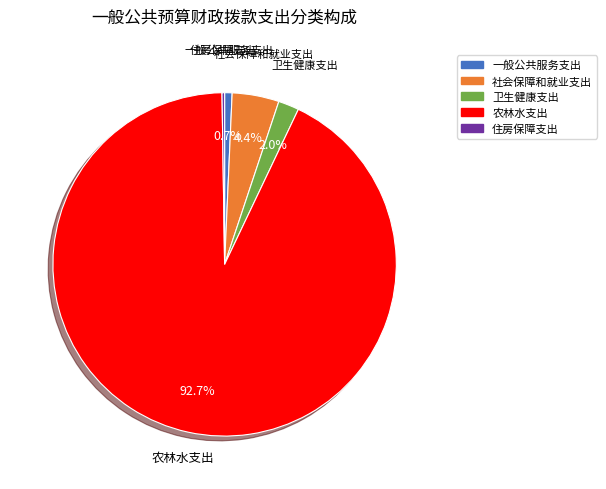

Is it true that 社会保障和就业支出 is 17% of the pie?

False